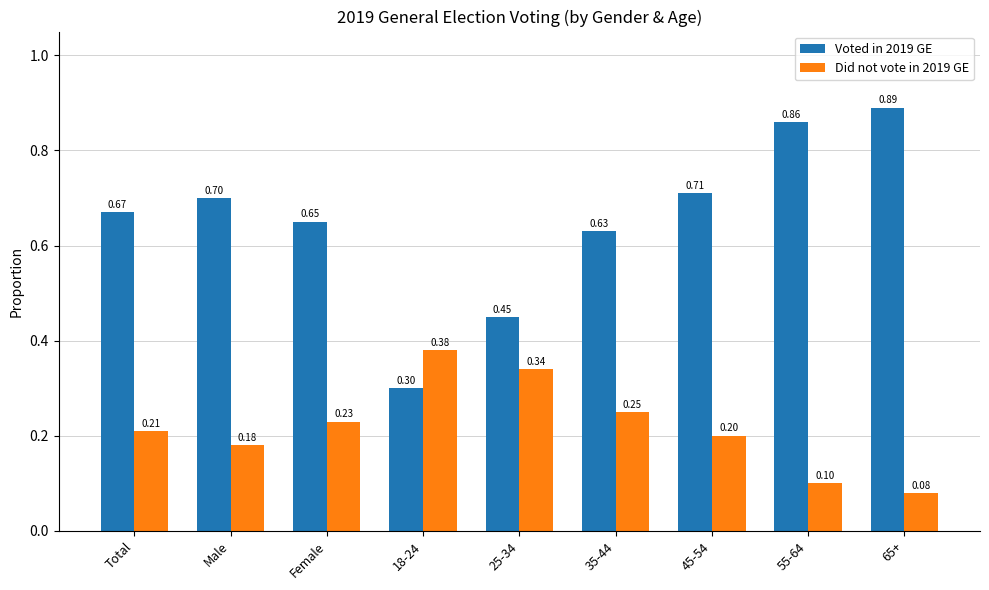

How many groups of bars are there?

9